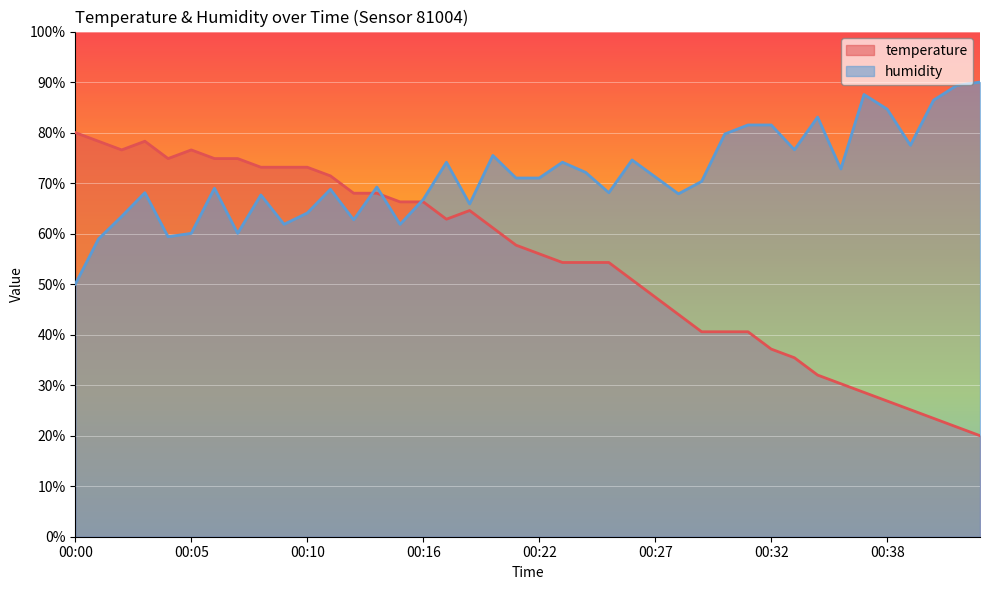

What is the minimum value shown in the chart?

20.0